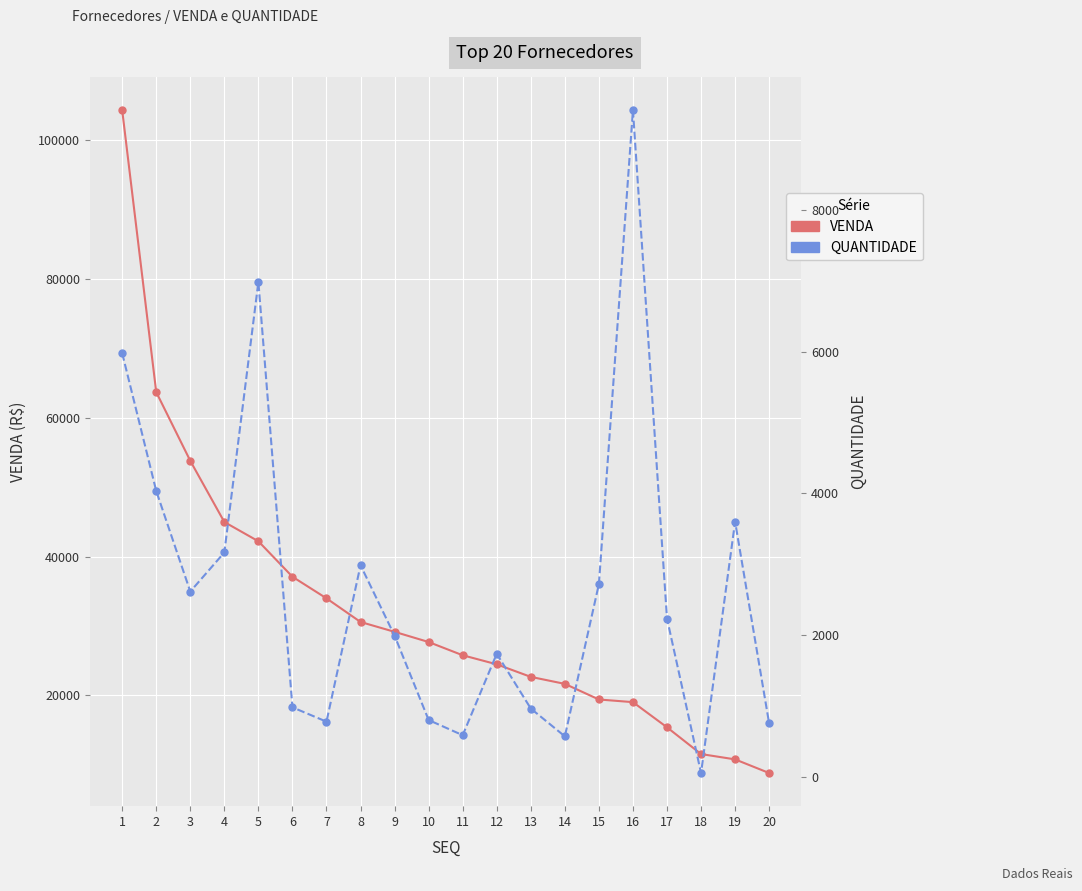

Which has a higher value, 5 or 7?

5